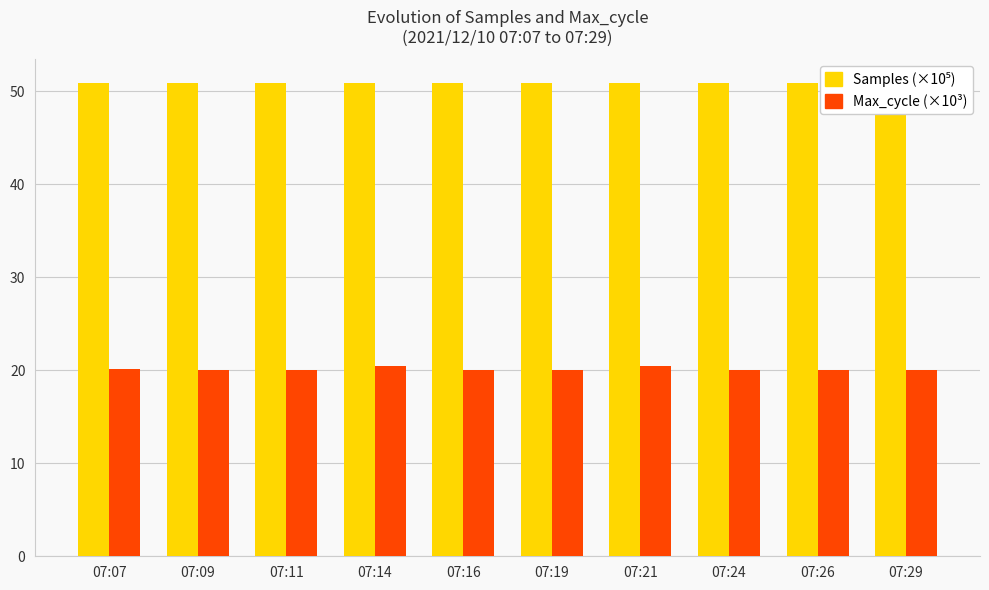

At how many categories does at least one series exceed 39?

10